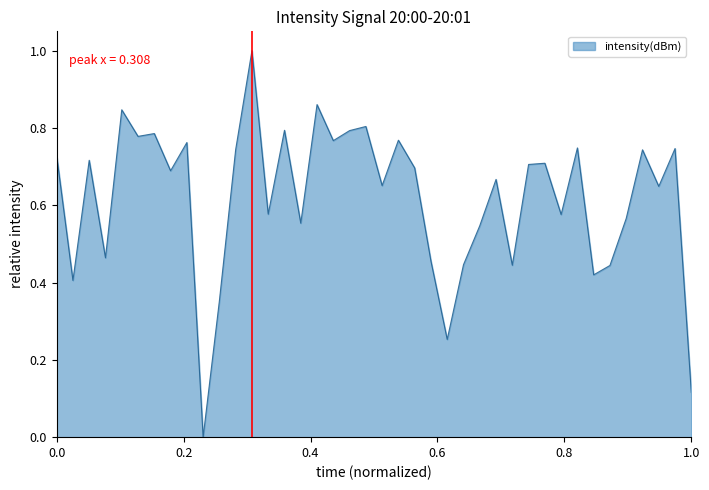

How many distinct data groups are displayed?

1